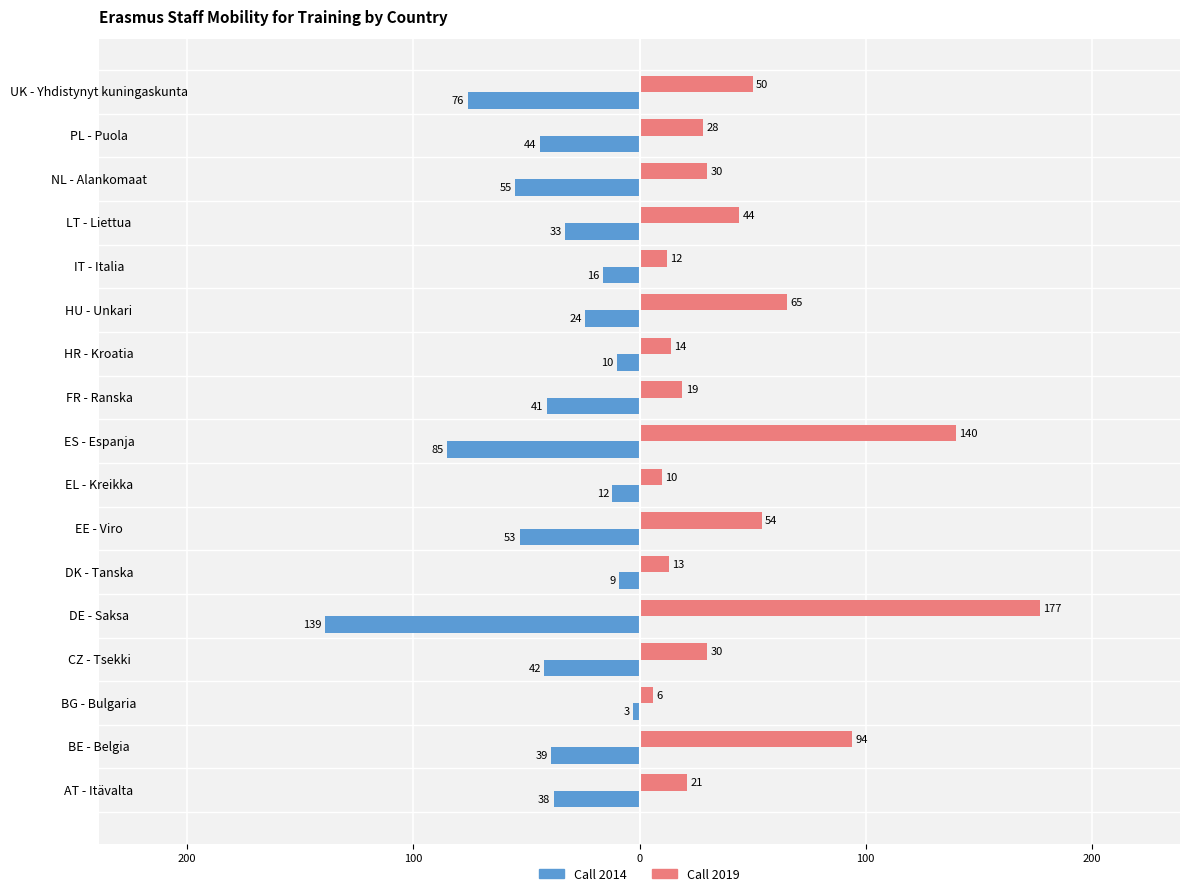

How many data points in Call 2014 are less than -39?

8